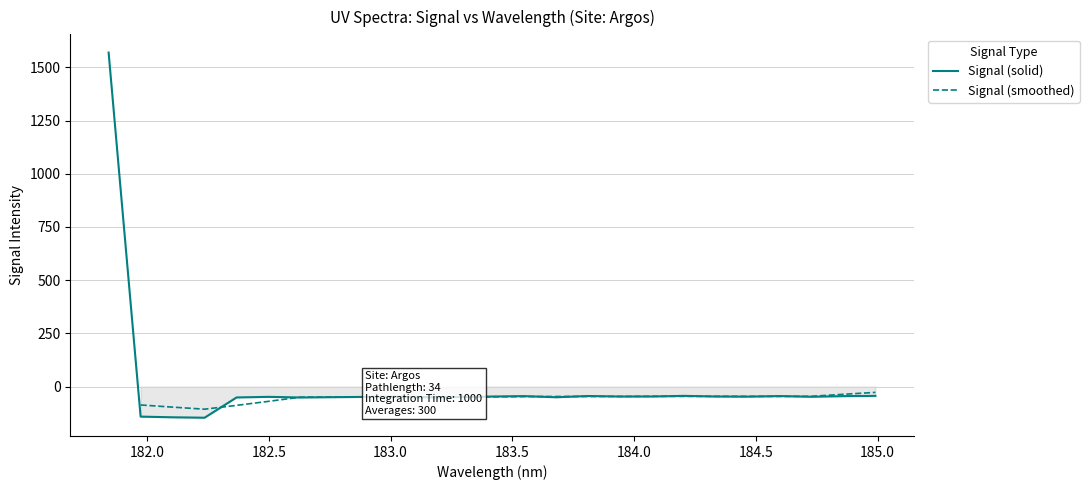

What is the sum of all values?

142.7